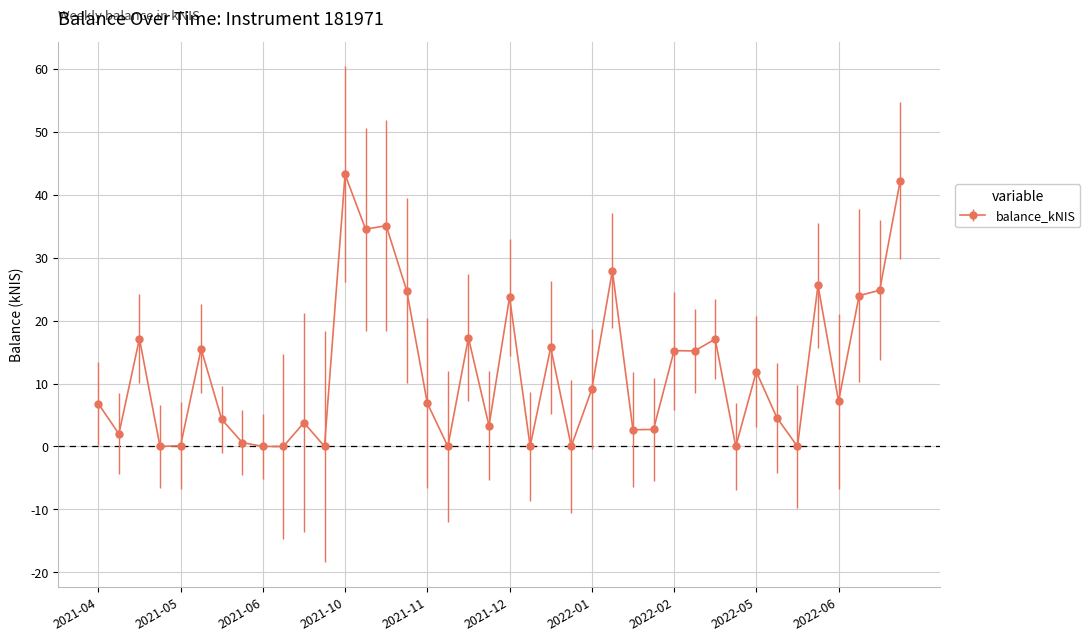

True or false: the data has more than 1 interior local peaks.

True